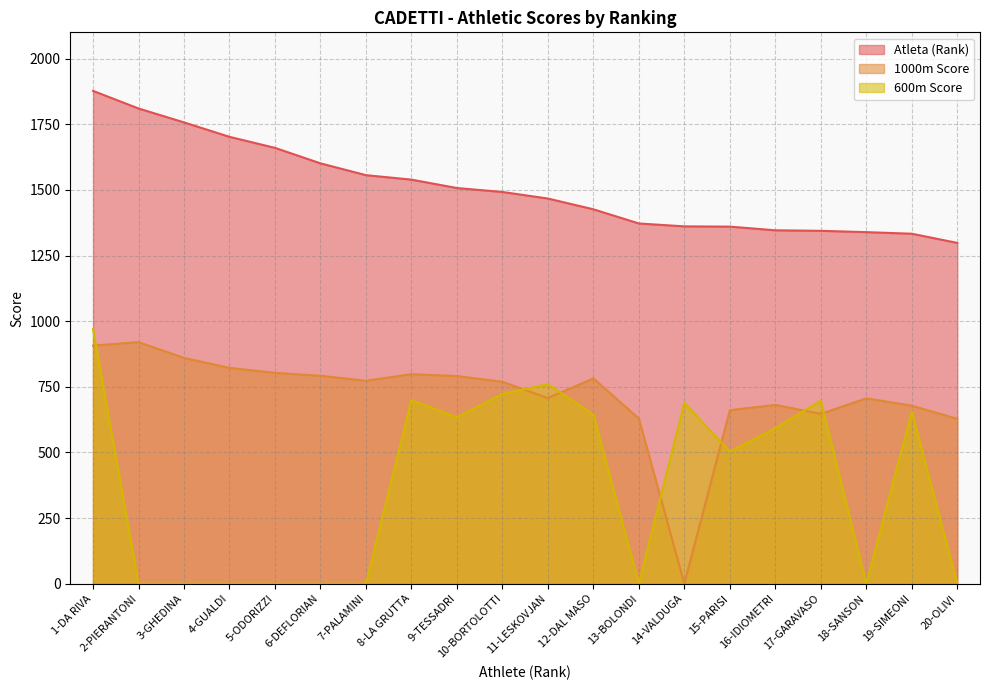

True or false: Atleta (Rank) has more than 1 interior local peaks.

False